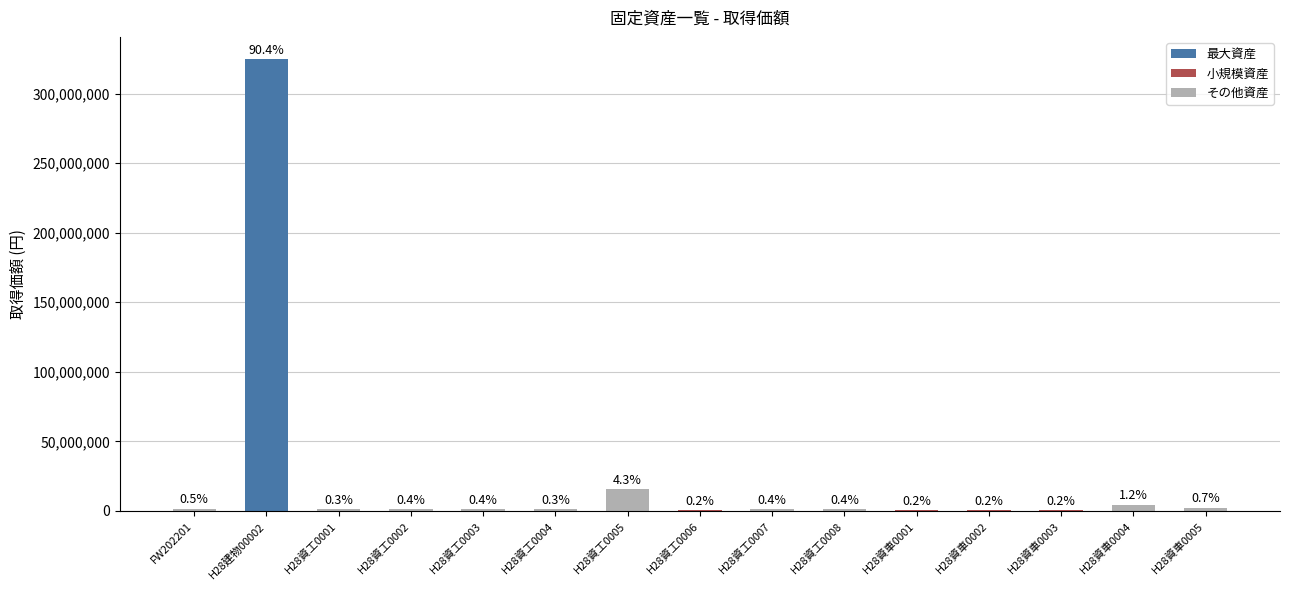

The value at H28資工0006 is 816698. True or false?

False